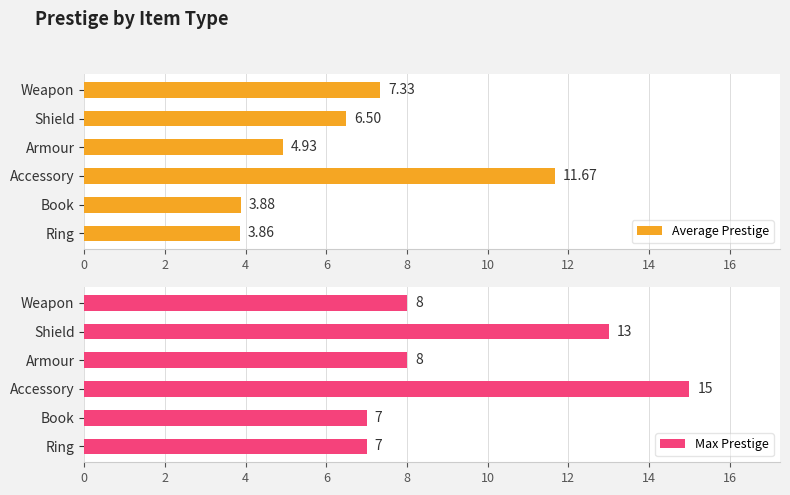

What is the sum of the Average Prestige values at Book and Accessory?

15.6